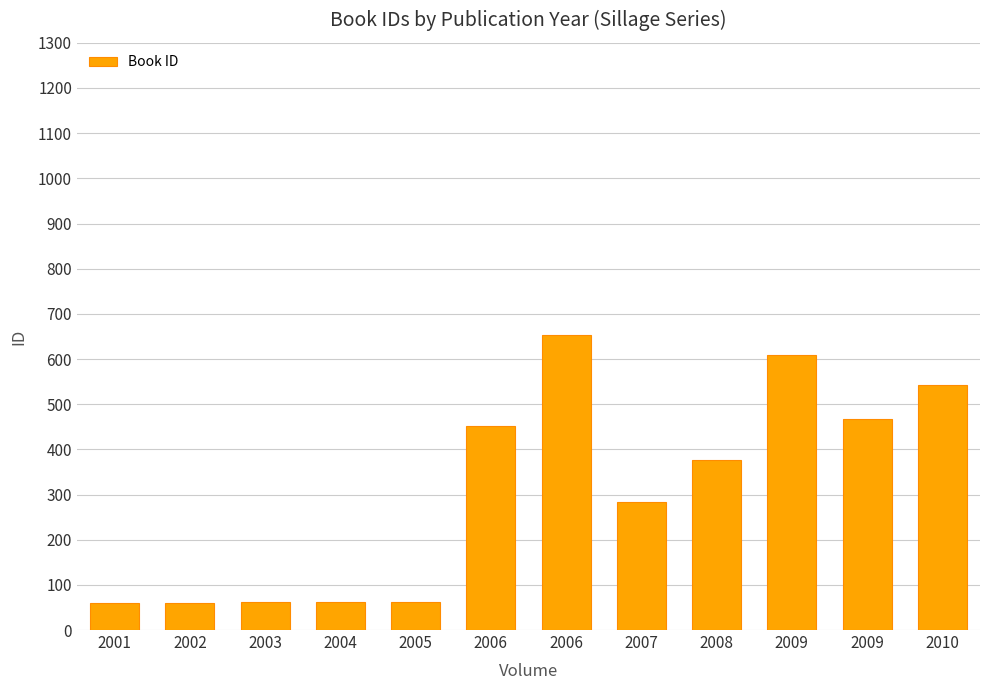

What is the average value?

307